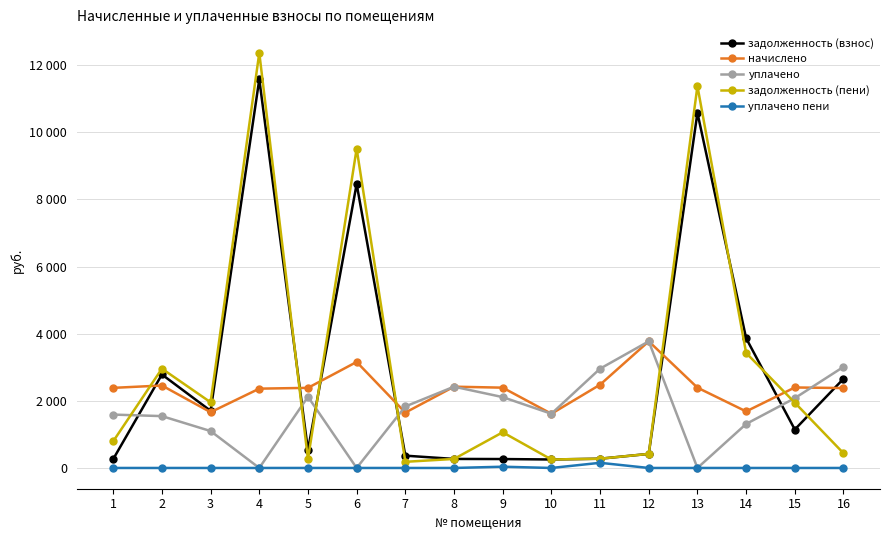

List the series in order of their peak value, highest first.

задолженность (пени), задолженность (взнос), начислено, уплачено, уплачено пени